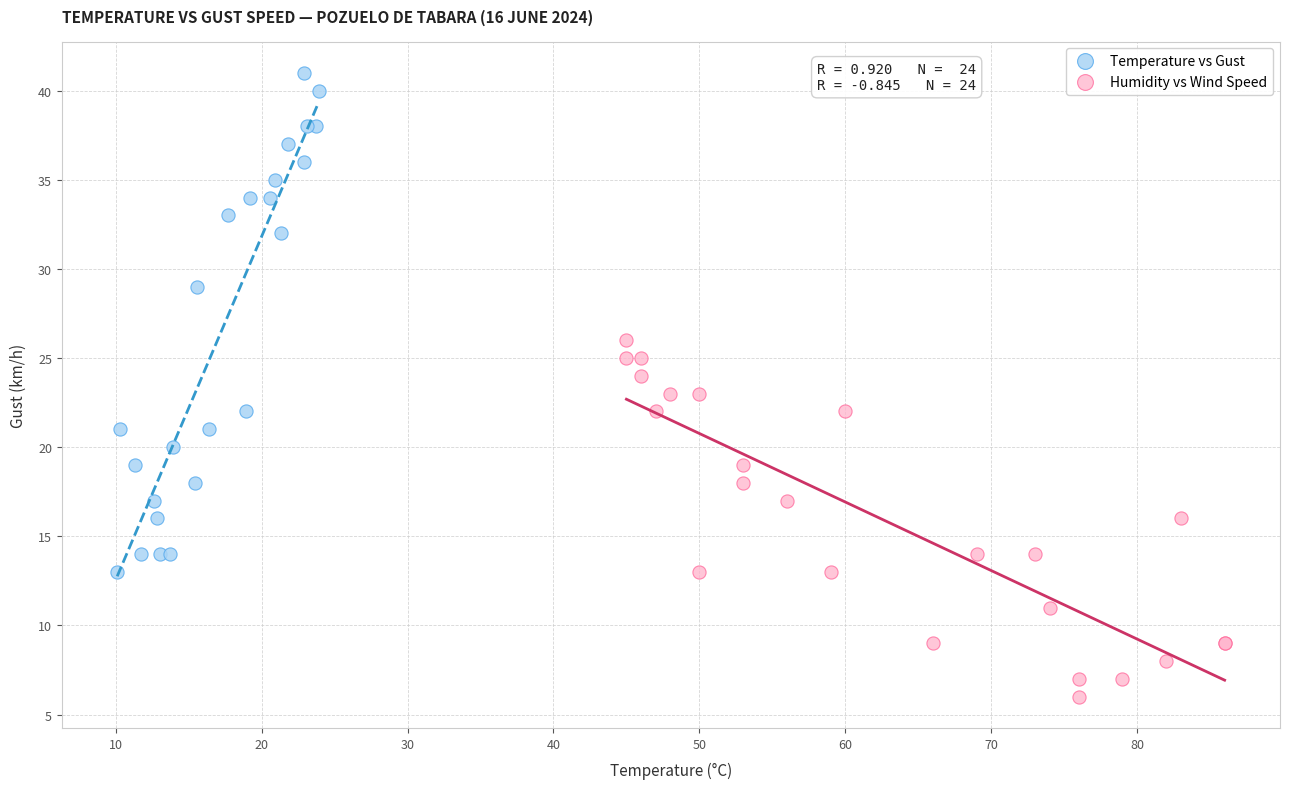

Which series reaches the maximum Y coordinate?

Temperature vs Gust